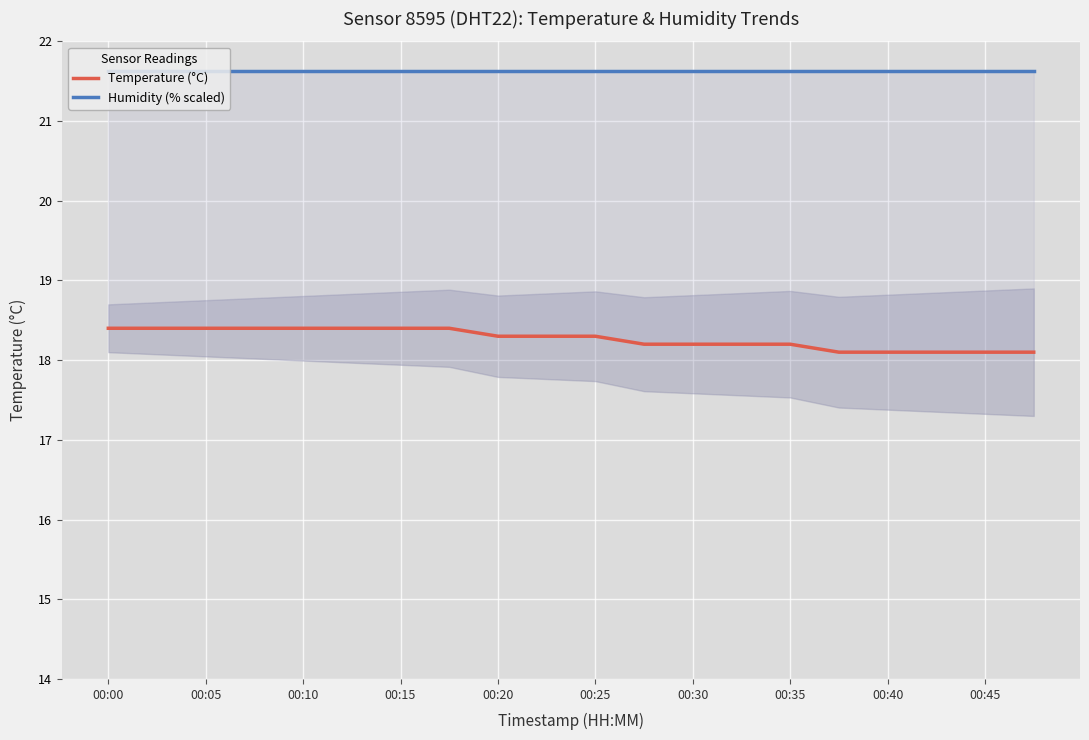

True or false: Temperature (°C) and Humidity (% scaled) cross at least once.

False